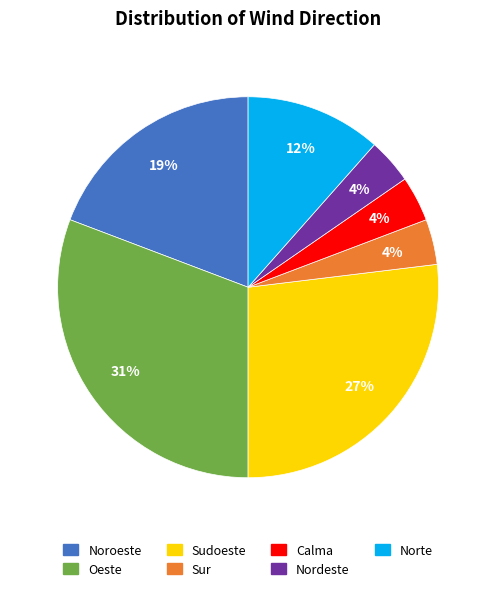

To the nearest percent, what percentage of the pie is Sur?

4%